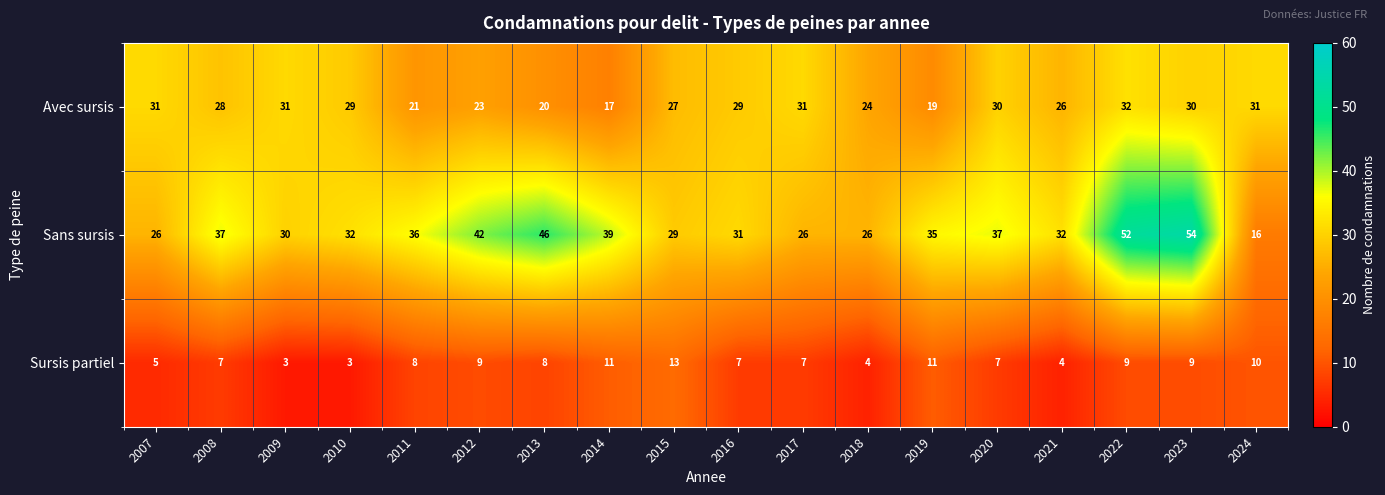

List the series in order of their overall mean, lowest first.

Sursis partiel, Avec sursis, Sans sursis